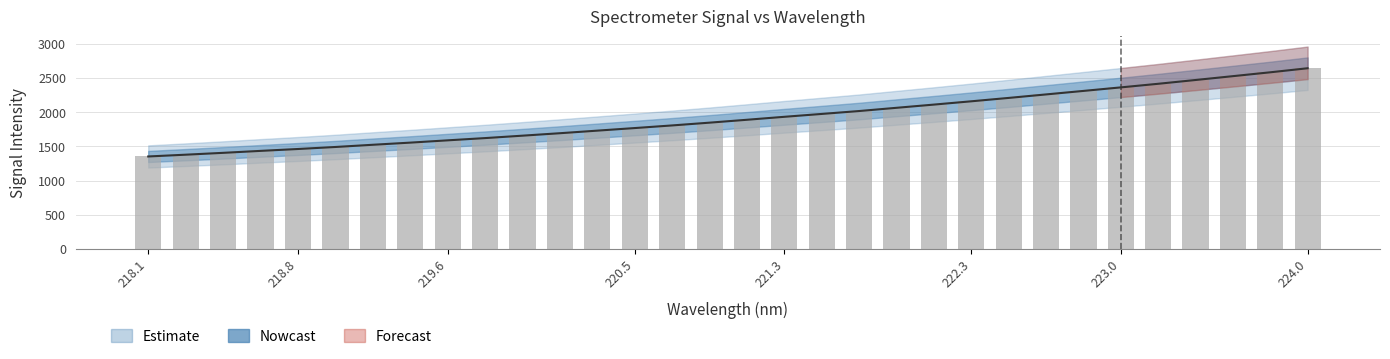

Where is the data nearest to the value 1996?

221.6902